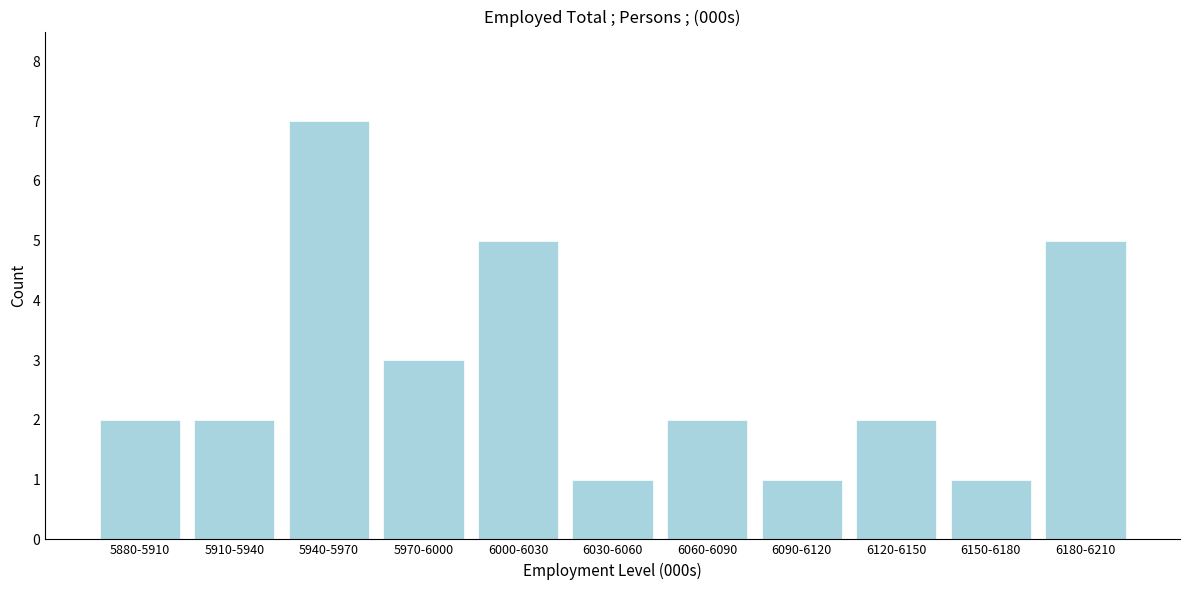

Reading left to right, extract all data points from this chart.

5880-5910=2	5910-5940=2	5940-5970=7	5970-6000=3	6000-6030=5	6030-6060=1	6060-6090=2	6090-6120=1	6120-6150=2	6150-6180=1	6180-6210=5